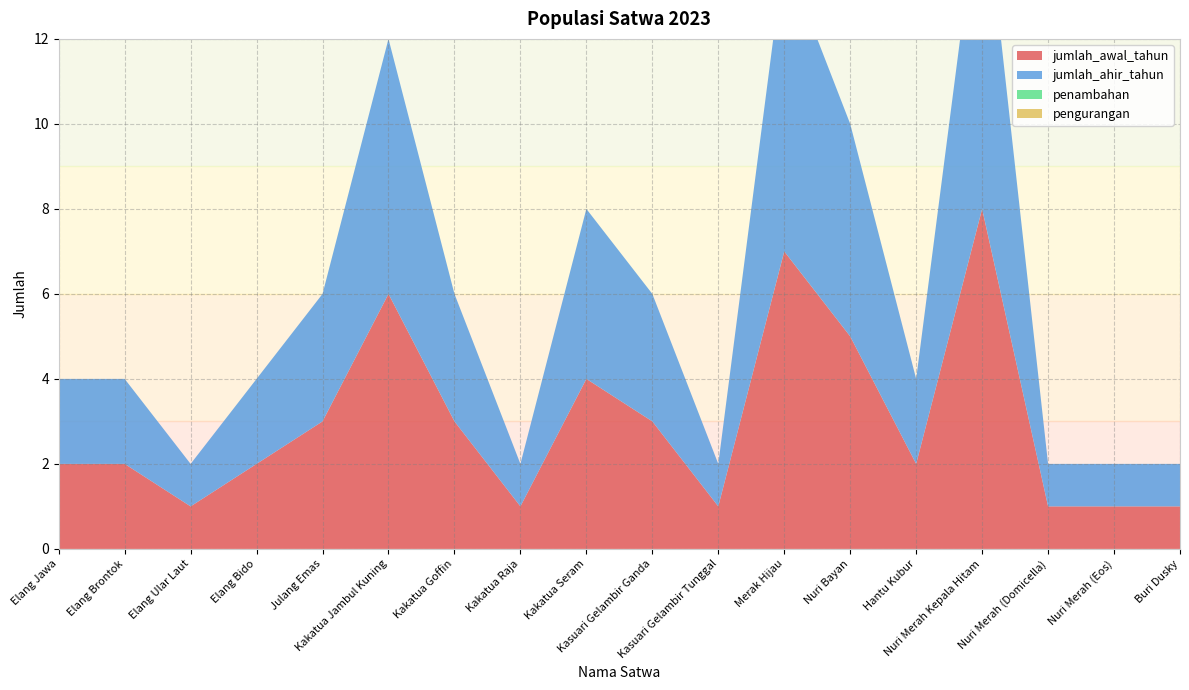

Reading left to right, extract all data points from this chart.

jumlah_awal_tahun: 2	2	1	2	3	6	3	1	4	3	1	7	5	2	8	1	1	1
jumlah_ahir_tahun: 2	2	1	2	3	6	3	1	4	3	1	7	5	2	8	1	1	1
penambahan: 0	0	0	0	0	0	0	0	0	0	0	0	0	0	0	0	0	0
pengurangan: 0	0	0	0	0	0	0	0	0	0	0	0	0	0	0	0	0	0